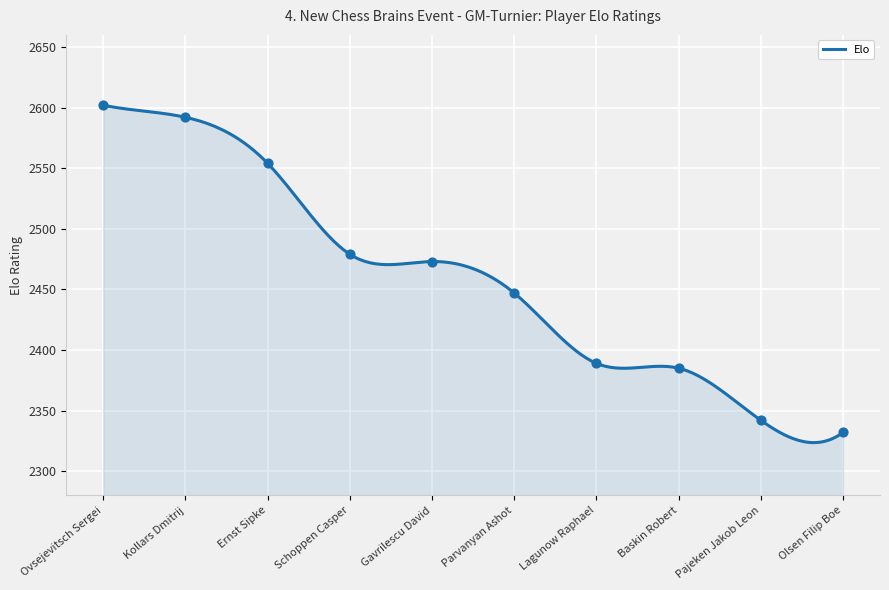

What is the change in value from Kollars Dmitrij to Parvanyan Ashot?

-145